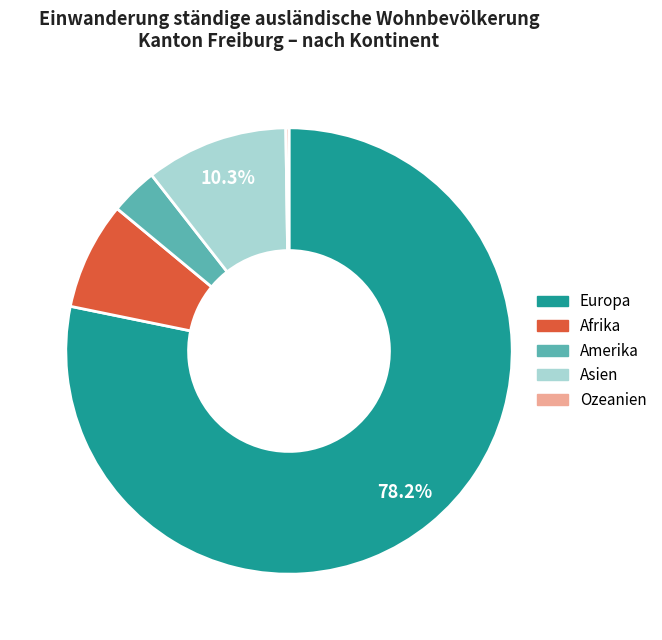

Approximately how many times larger is the value at Europa compared to Afrika?

10.0